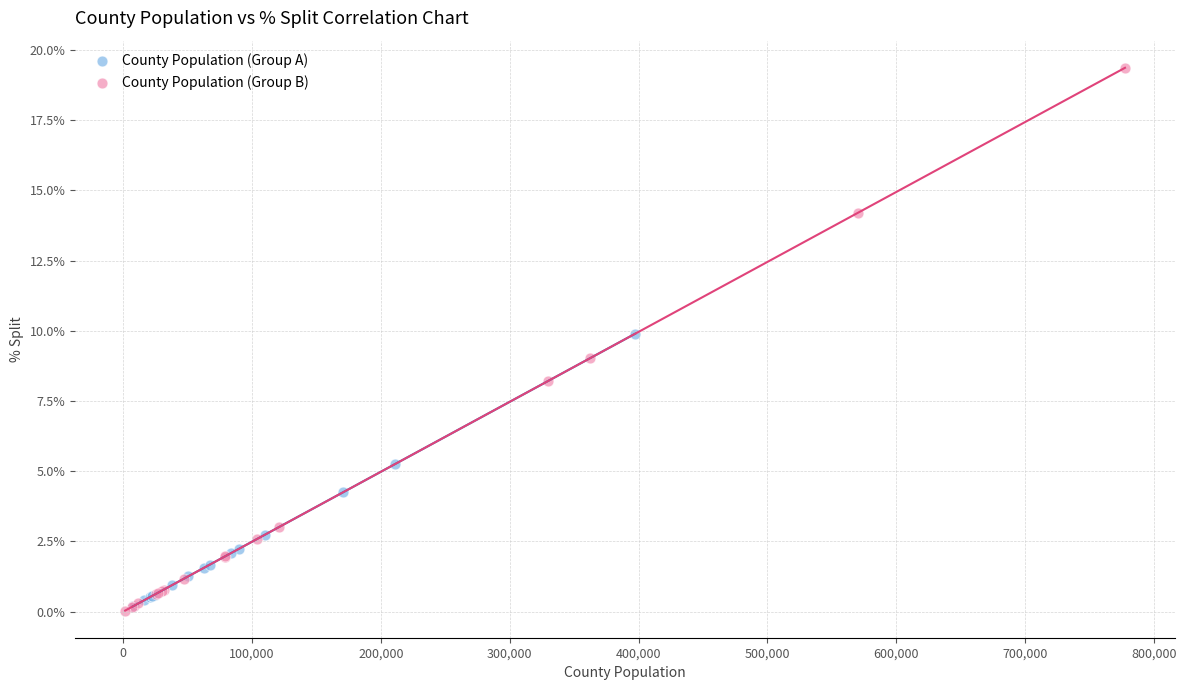

Which series contains the highest Y value?

County Population (Group B)